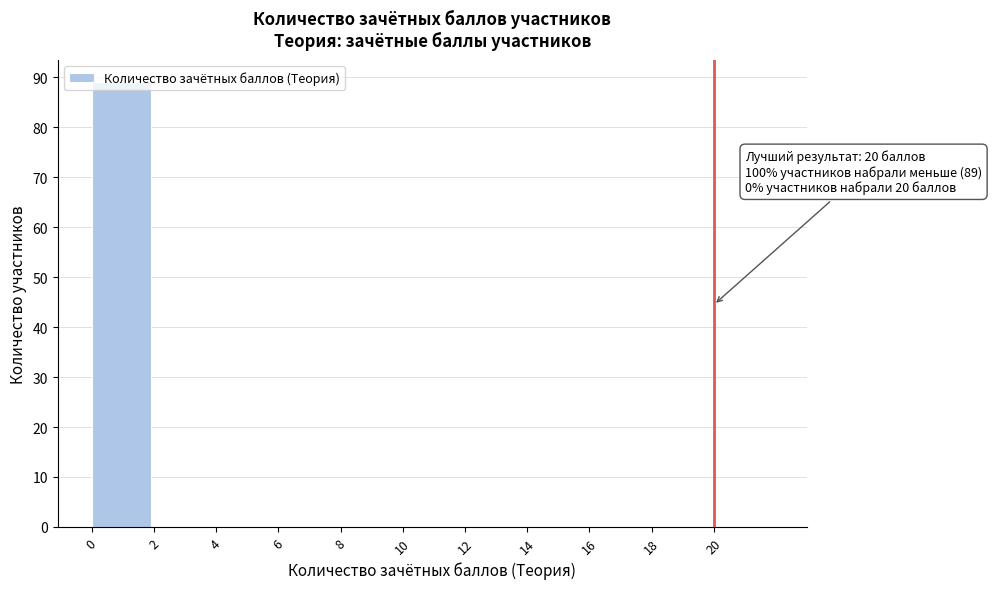

Over which range of the x-axis is the bar tallest?

0 to 2